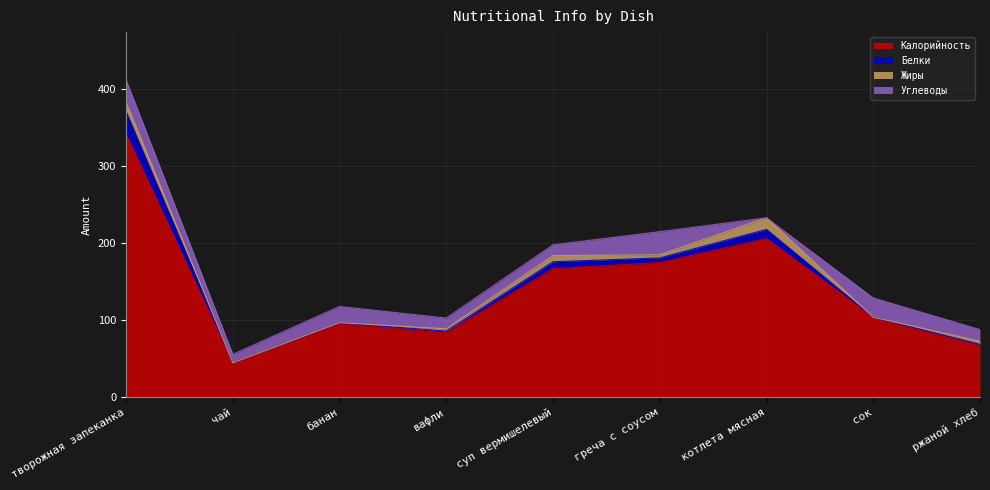

Reading left to right, what are all the values shown in this chart?

Калорийность: творожная запеканка=342	чай=45	банан=96	вафли=84	суп вермишелевый=167	греча с соусом=175	котлета мясная=206	сок=104	ржаной хлеб=67
Белки: творожная запеканка=29	чай=0	банан=1	вафли=2	суп вермишелевый=9	греча с соусом=6	котлета мясная=12	сок=0	ржаной хлеб=2
Жиры: творожная запеканка=12	чай=0	банан=0	вафли=3	суп вермишелевый=8	греча с соусом=4	котлета мясная=15	сок=0	ржаной хлеб=4
Углеводы: творожная запеканка=29	чай=11	банан=21	вафли=14	суп вермишелевый=14	греча с соусом=30	котлета мясная=0	сок=25	ржаной хлеб=15